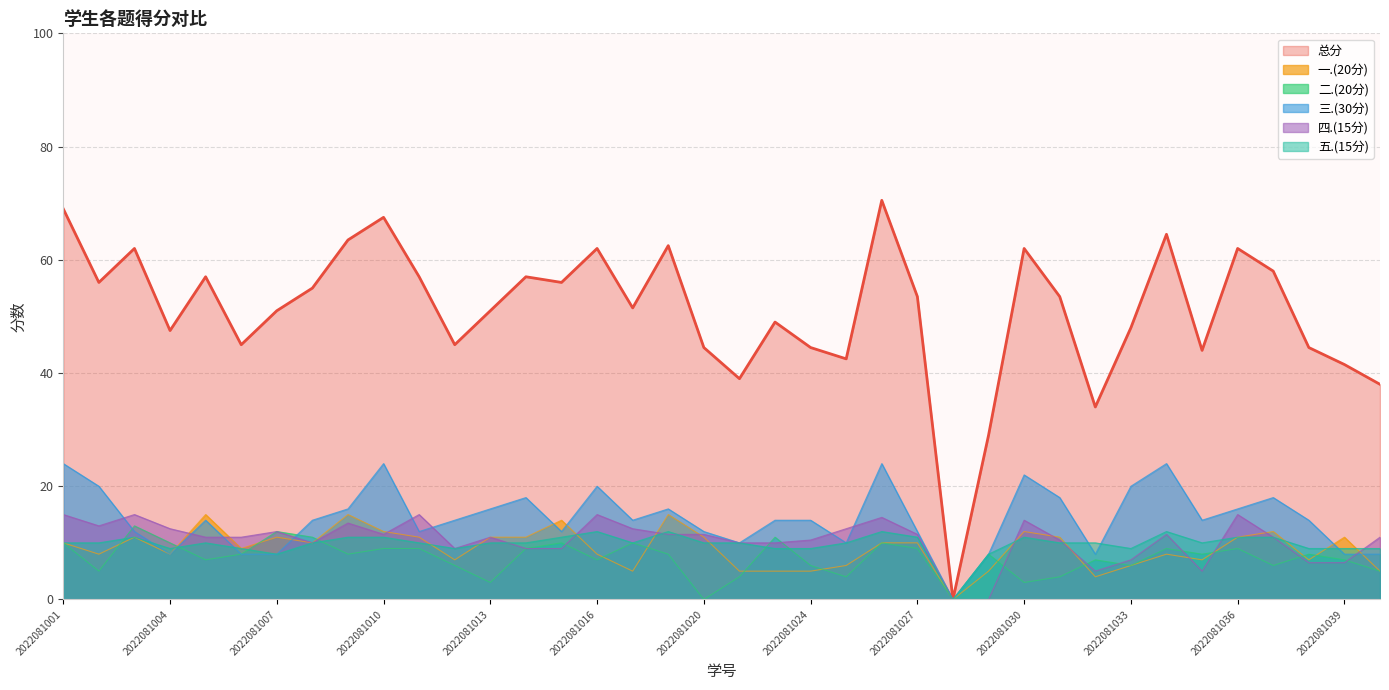

How many series are shown in this chart?

6